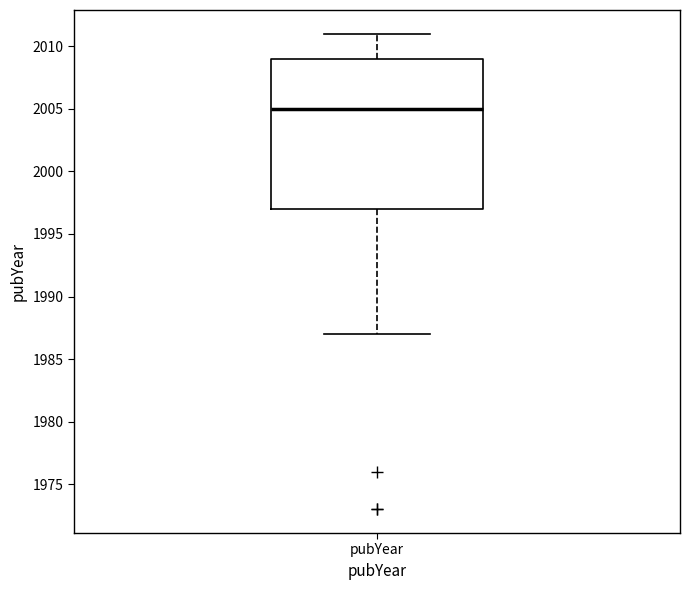

Read this box plot against the y-axis: the position of the median line, the range covered by the box, and the ends of both whiskers. The values are not printed on the chart, so give them approximately, as read against the axis.

median 2005, box 1997 to 2009, whiskers 1987 to 2011